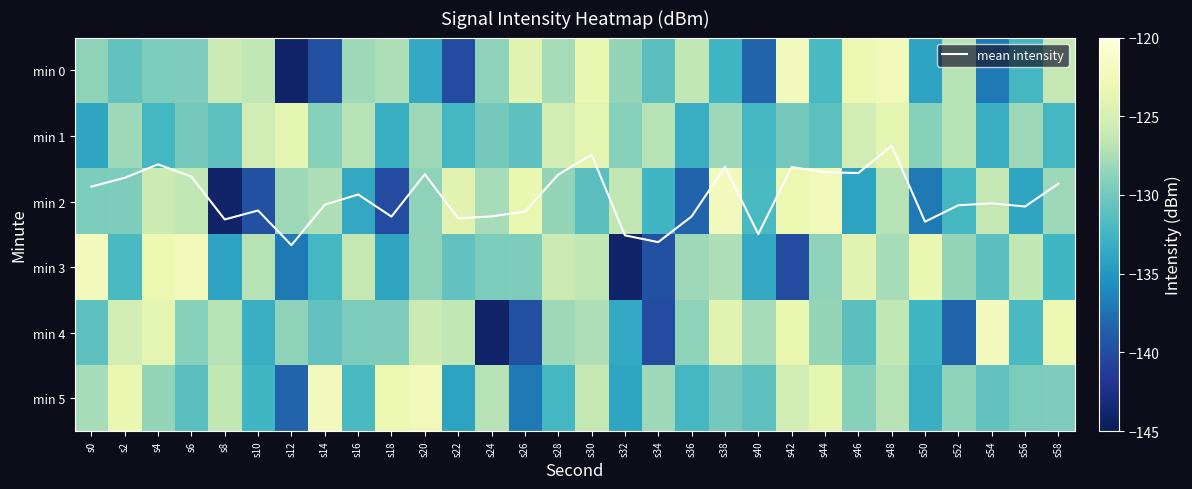

What is the approximate value of min 4 at s22?

-126.5